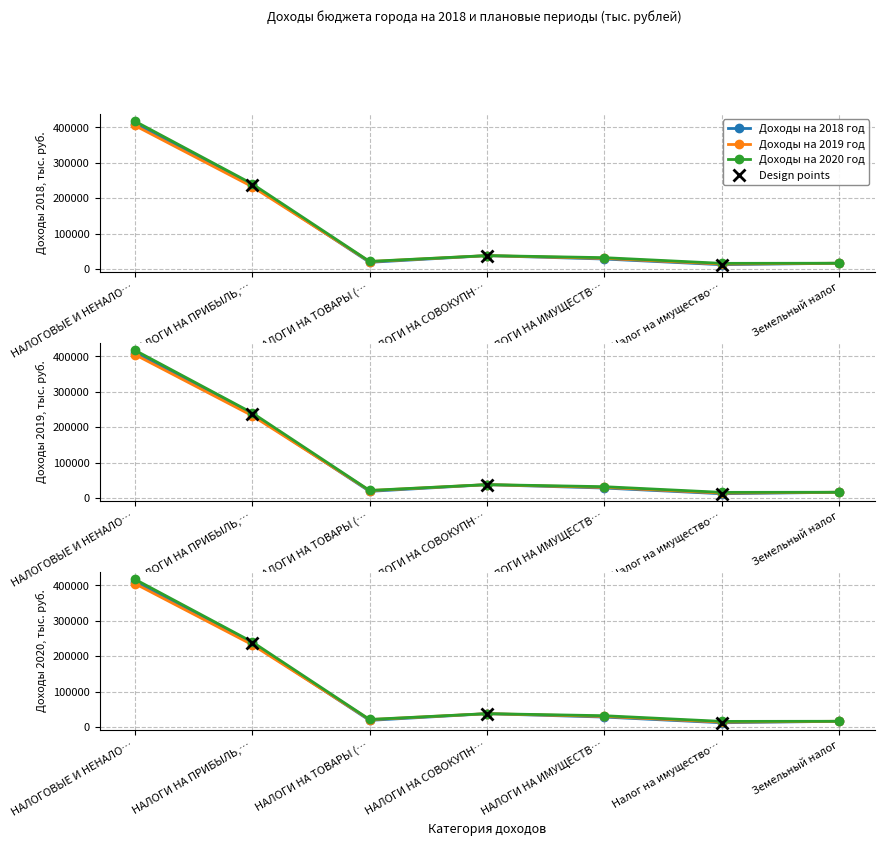

What is the difference between the maximum and minimum values in the Доходы на 2019 год series?

391740.9